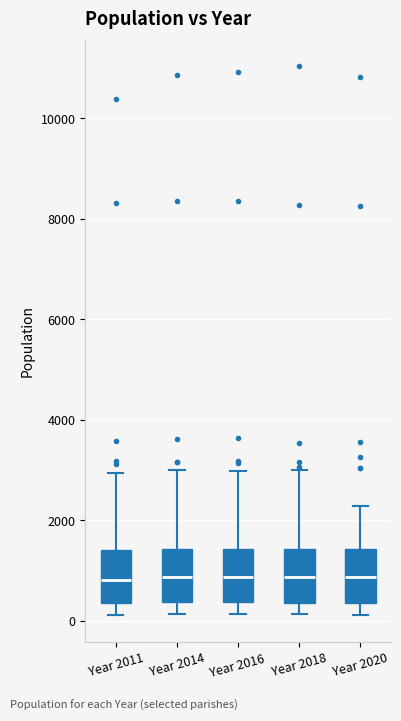

Reading left to right, transcribe this box plot: for each box, give where its median line is, the range the box spans, and where its two whiskers end, as read against the y-axis. The values are not printed on the chart, so give them approximately, as read against the axis.

Year 2011: median 800, box 400 to 1400, whiskers 200 to 3000
Year 2014: median 800, box 400 to 1400, whiskers 200 to 3000
Year 2016: median 800, box 400 to 1400, whiskers 200 to 3000
Year 2018: median 800, box 400 to 1400, whiskers 200 to 3000
Year 2020: median 800, box 400 to 1400, whiskers 200 to 2200